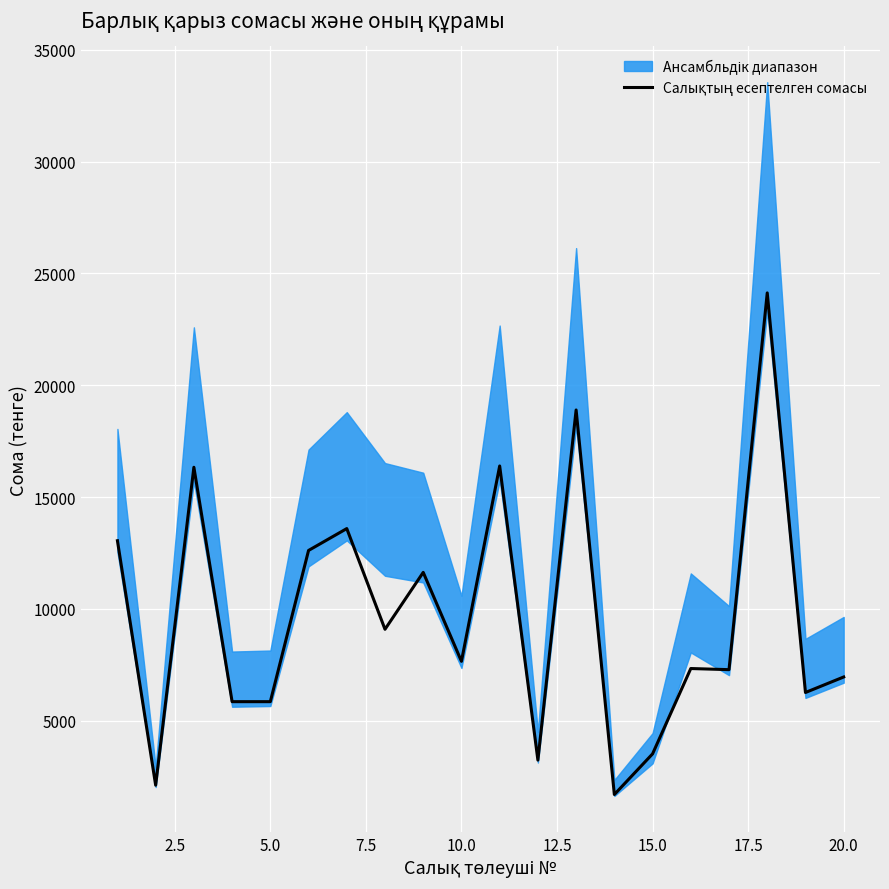

How many interior local valleys (lower than both neighbors) does the data have?

7